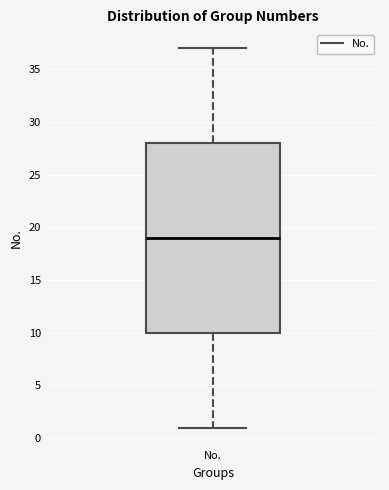

Where is the lower edge of the box for No. on the y-axis? The values are not printed on the chart, so give them approximately, as read against the axis.

10